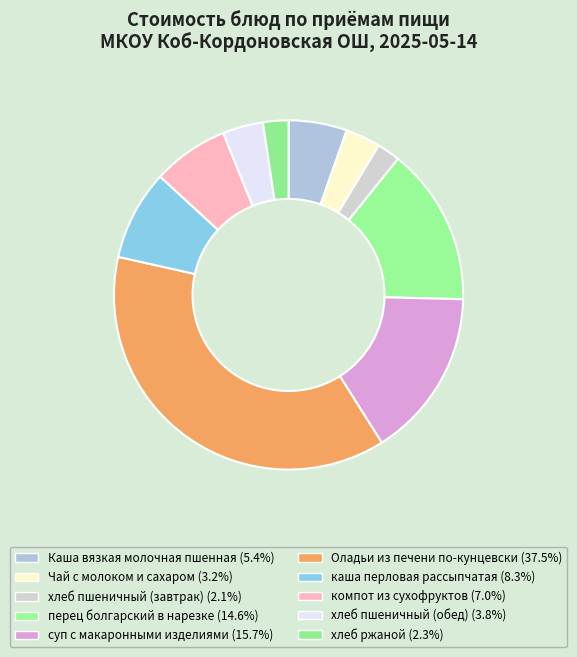

Approximately how many times larger is the value at Каша вязкая молочная пшенная compared to хлеб ржаной?

2.3